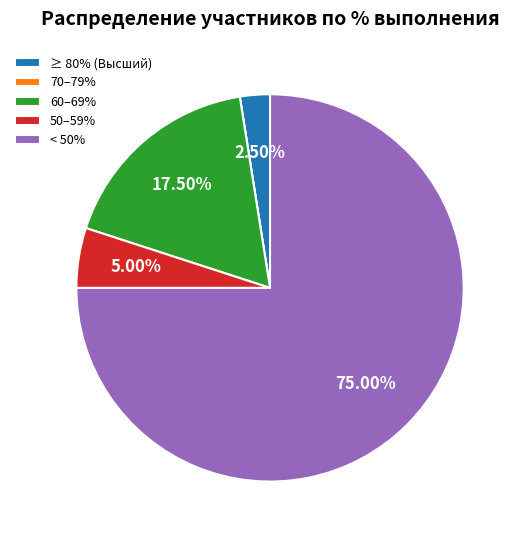

Is ≥ 80% (Высший) the majority of the pie?

No